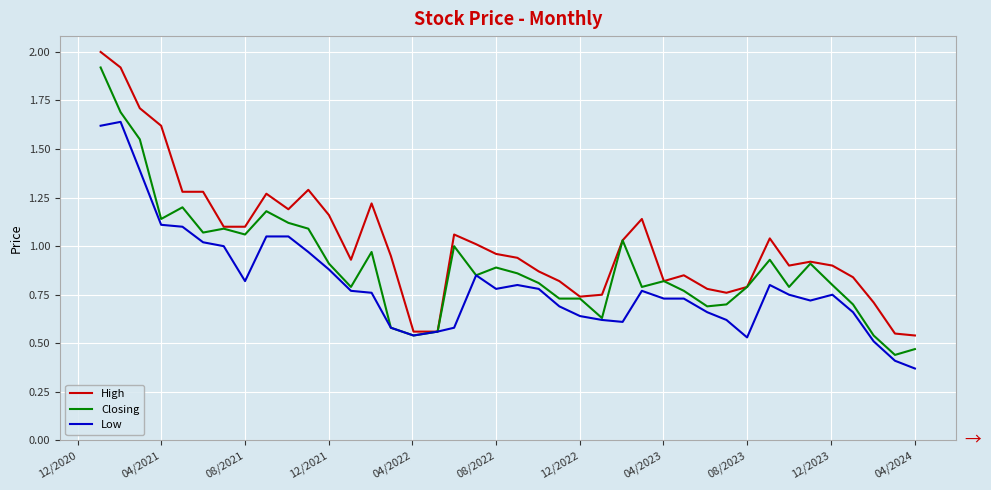

Which series has the widest spread of values?

Closing